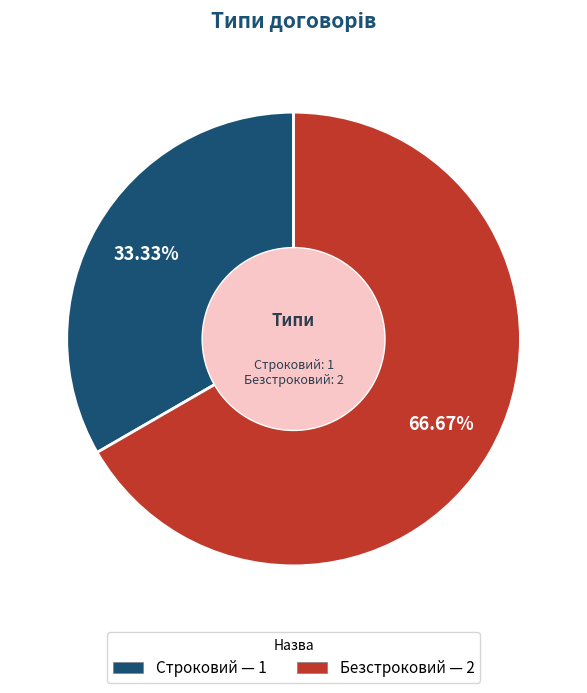

Count the number of slices in the pie.

2